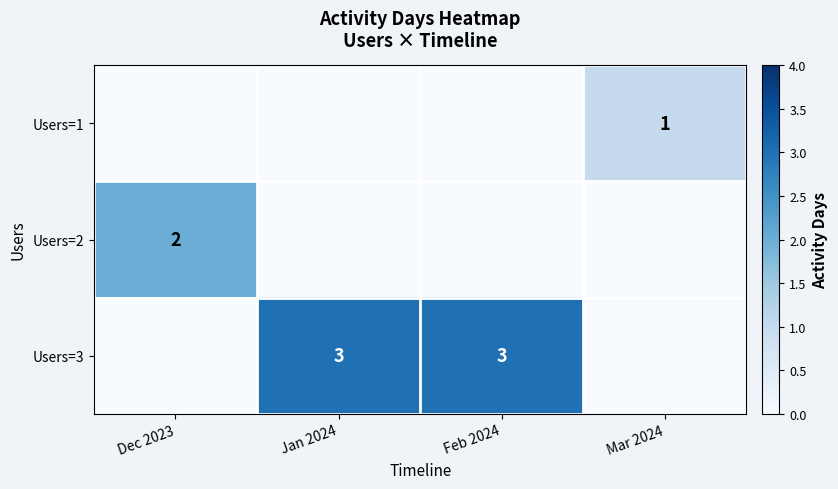

The value of Users=3 at Jan 2024 is 3. True or false?

True